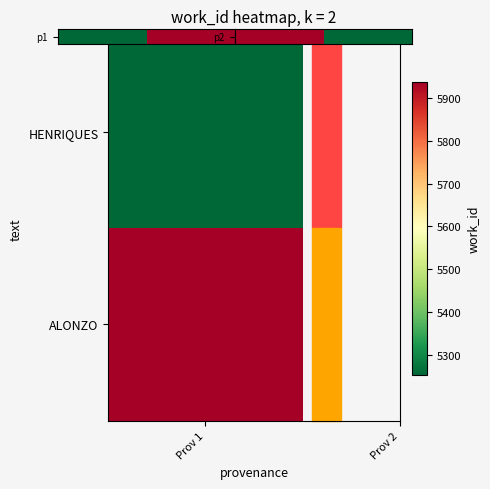

What is the sum of the values at Prov 2 and Prov 1?

11191